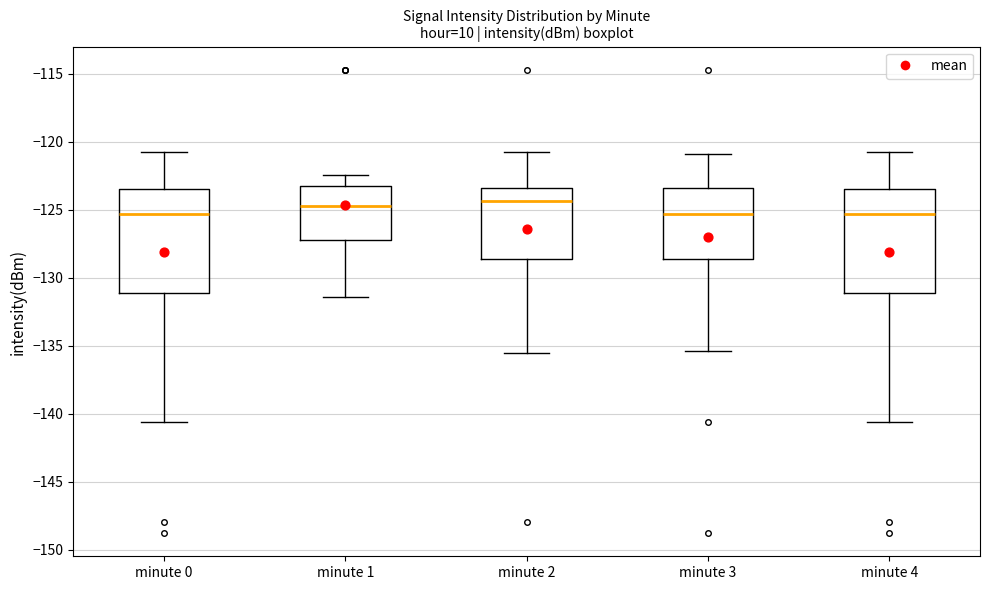

Reading left to right, read every box against the y-axis: the position of its median line, the range the box covers, and the ends of its whiskers. The values are not printed on the chart, so give them approximately, as read against the axis.

minute 0: median -125.5, box -131.0 to -123.5, whiskers -140.5 to -120.5
minute 1: median -124.5, box -127.0 to -123.0, whiskers -131.5 to -122.5
minute 2: median -124.5, box -128.5 to -123.5, whiskers -135.5 to -120.5
minute 3: median -125.5, box -128.5 to -123.5, whiskers -135.5 to -121.0
minute 4: median -125.5, box -131.0 to -123.5, whiskers -140.5 to -120.5